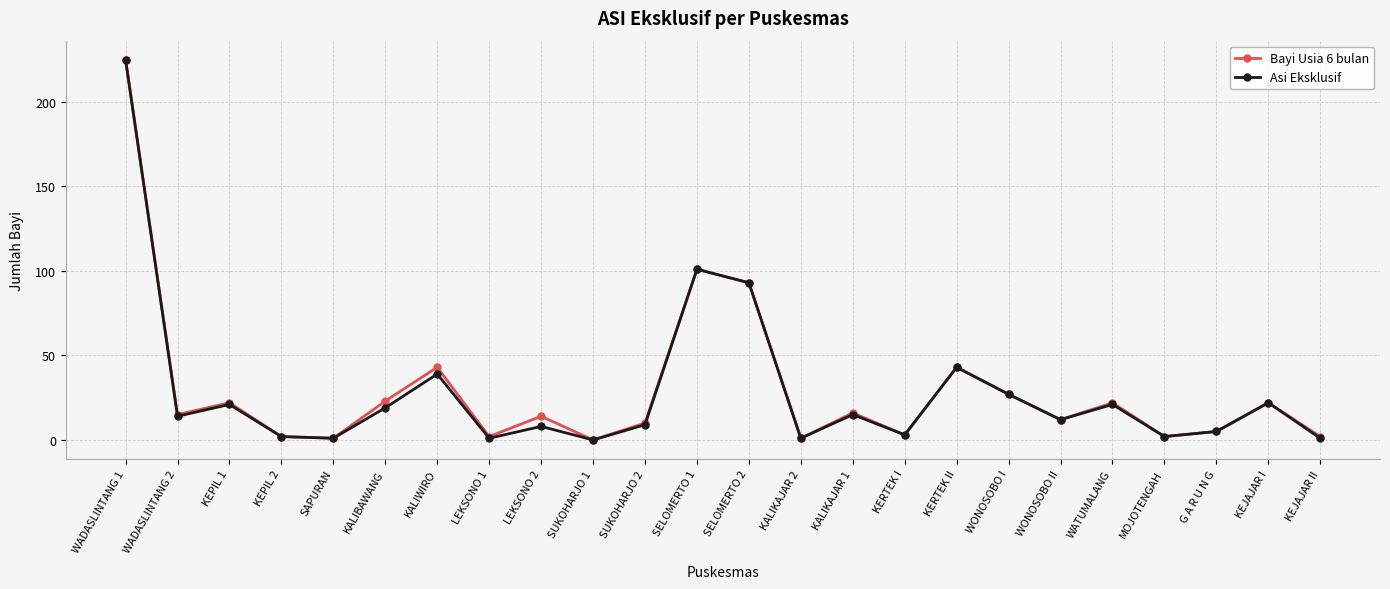

True or false: Asi Eksklusif has more than 1 interior local peaks.

True